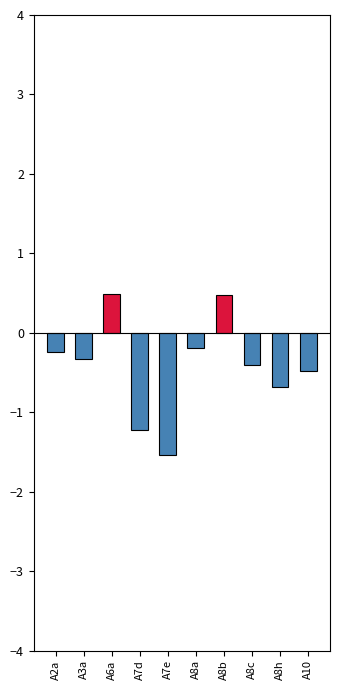

What position from the right is A10?

1